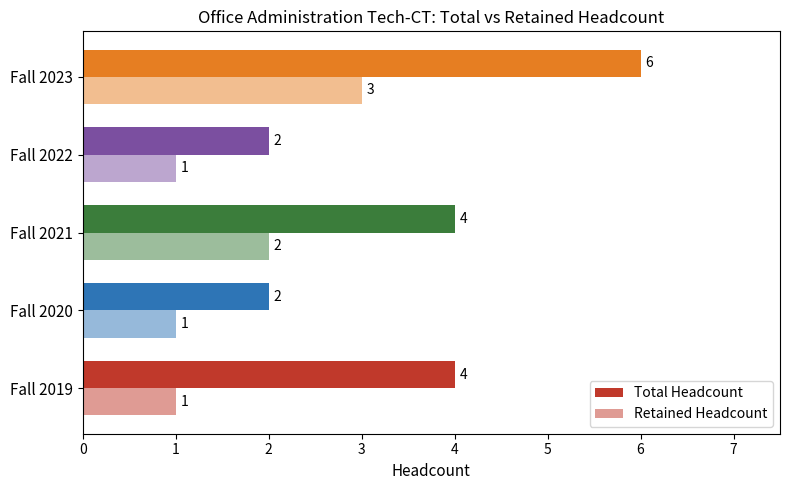

How many series are shown in this chart?

2